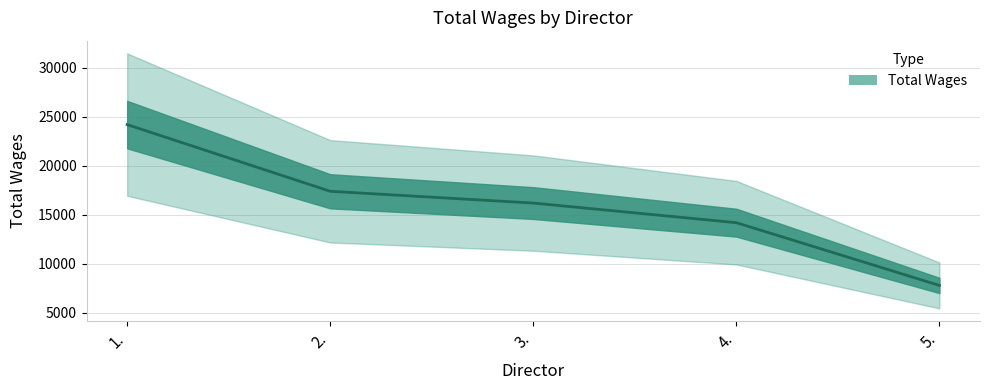

Does the chart display data point markers on the line(s)?

No